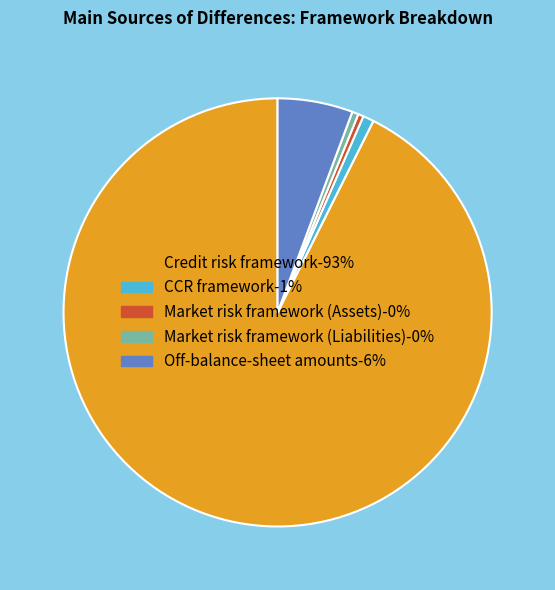

Which category has the biggest portion of the pie?

Credit risk framework